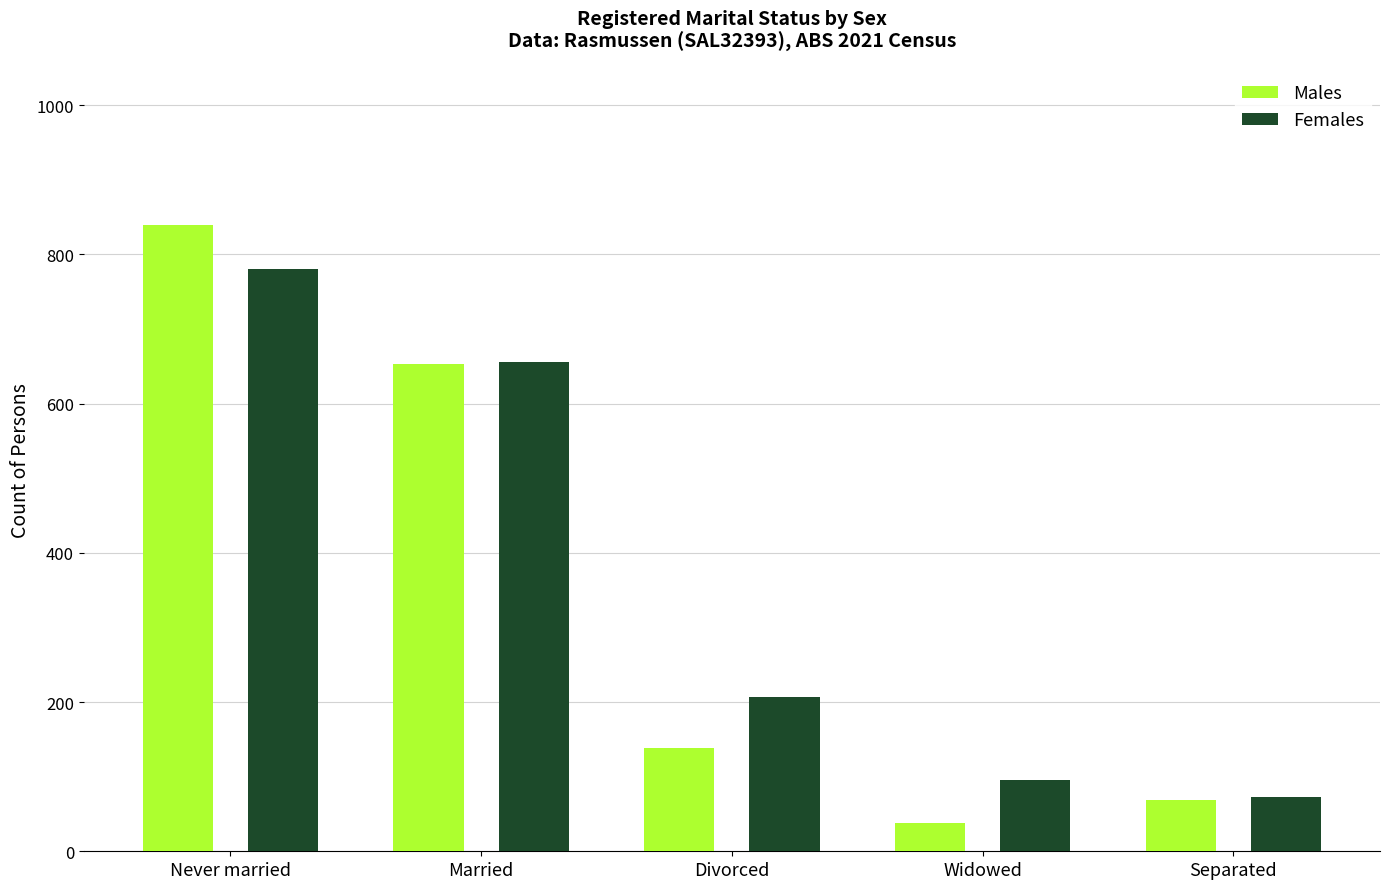

What position from the left is Married?

2